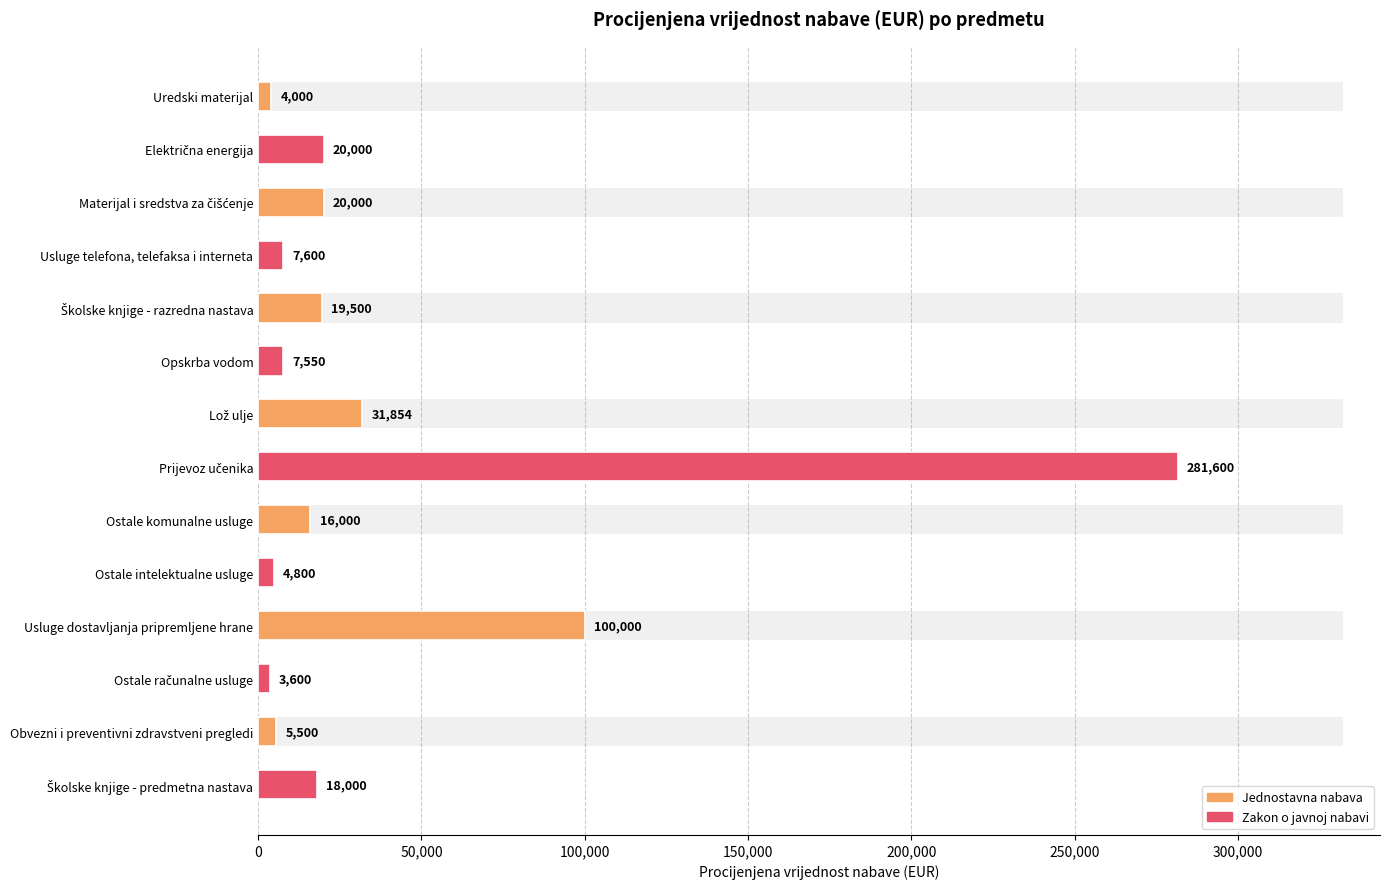

How many values exceed 18000?

6